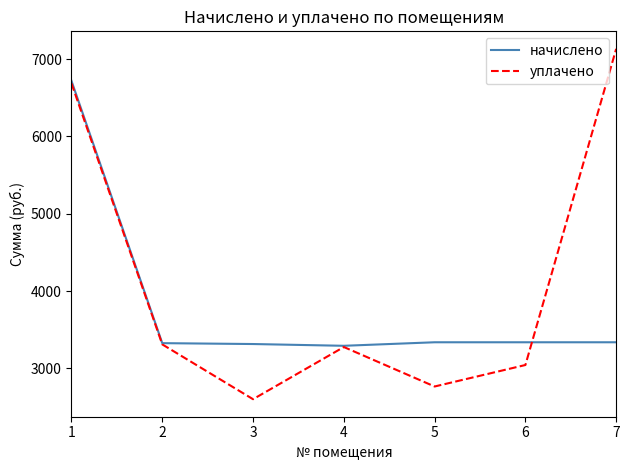

What value does the начислено series have at 6?

3336.7